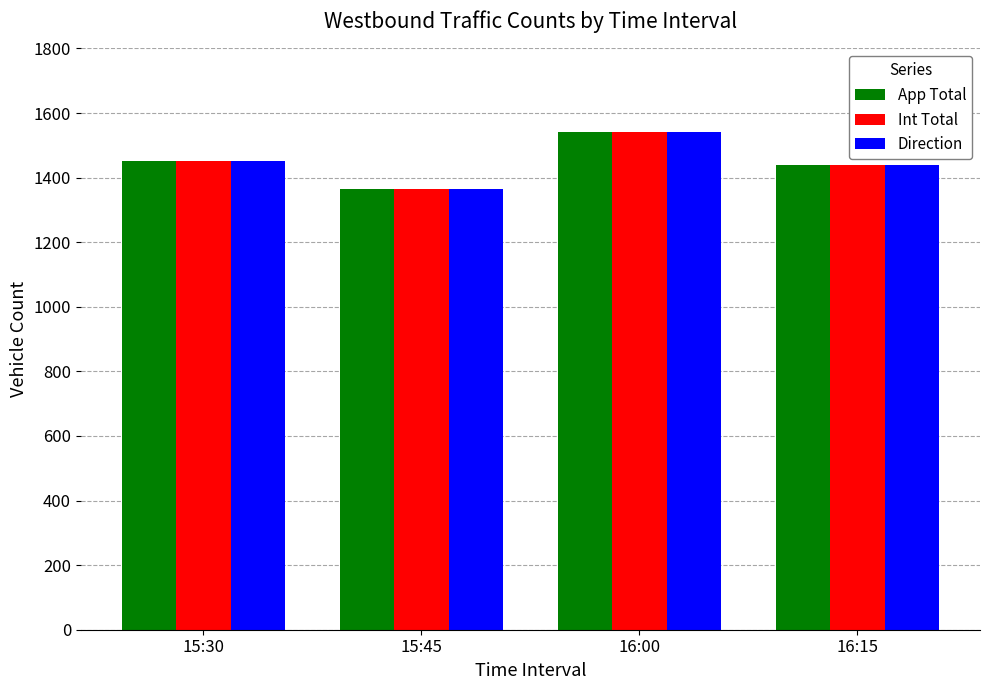

How many bars are there in each group?

3